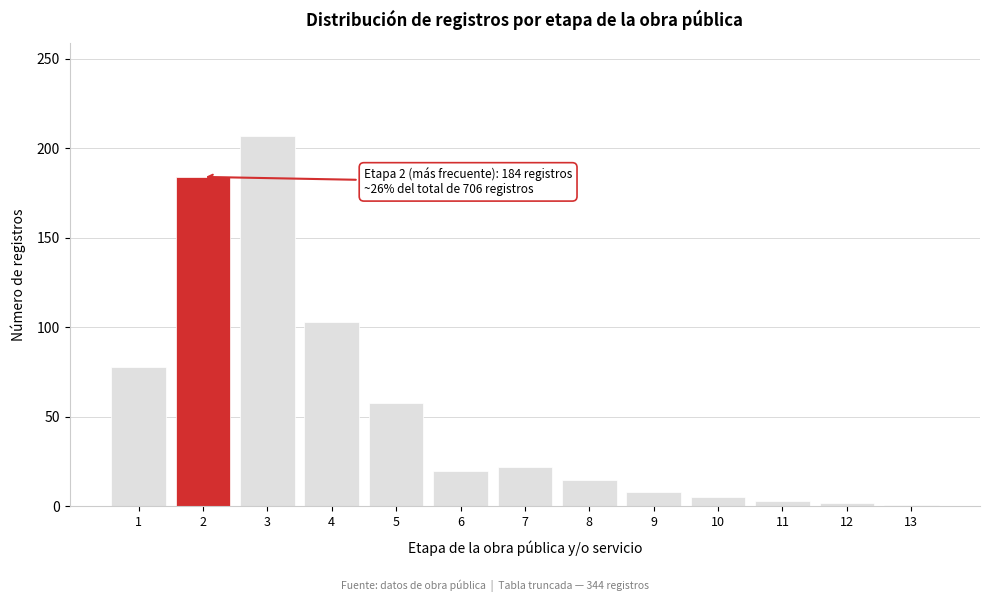

What is the average value?

54